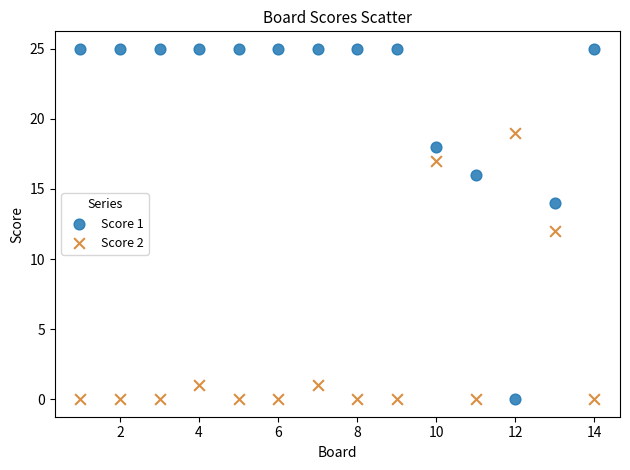

Which series contains the highest Y value?

Score 1